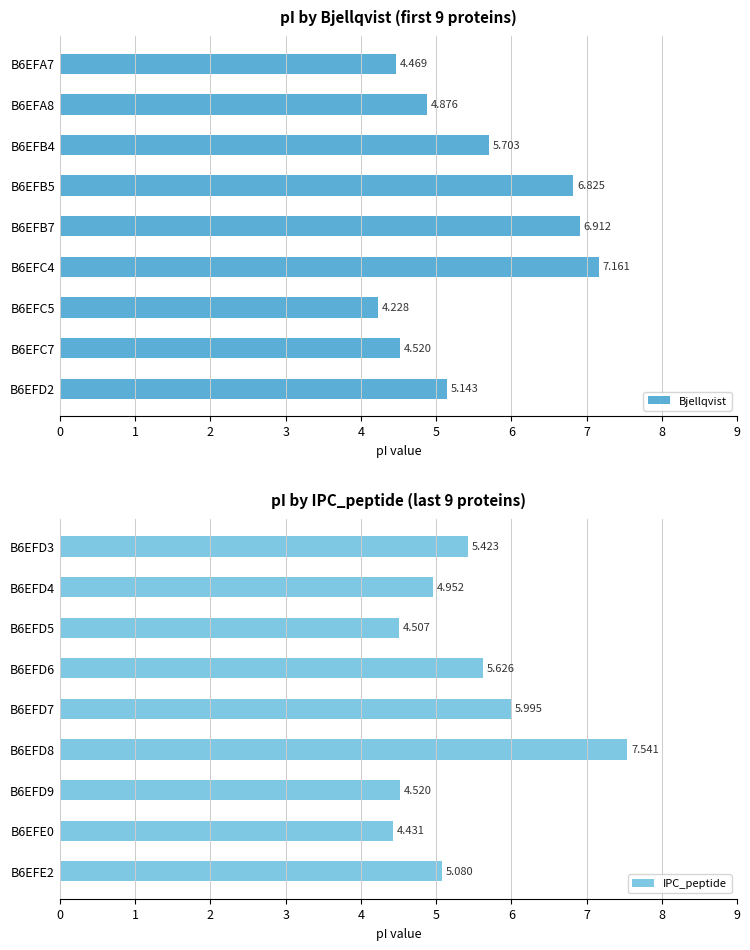

List the labels in order of IPC_peptide value, smallest first.

B6EFE0, B6EFD5, B6EFD9, B6EFD4, B6EFE2, B6EFD3, B6EFD6, B6EFD7, B6EFD8